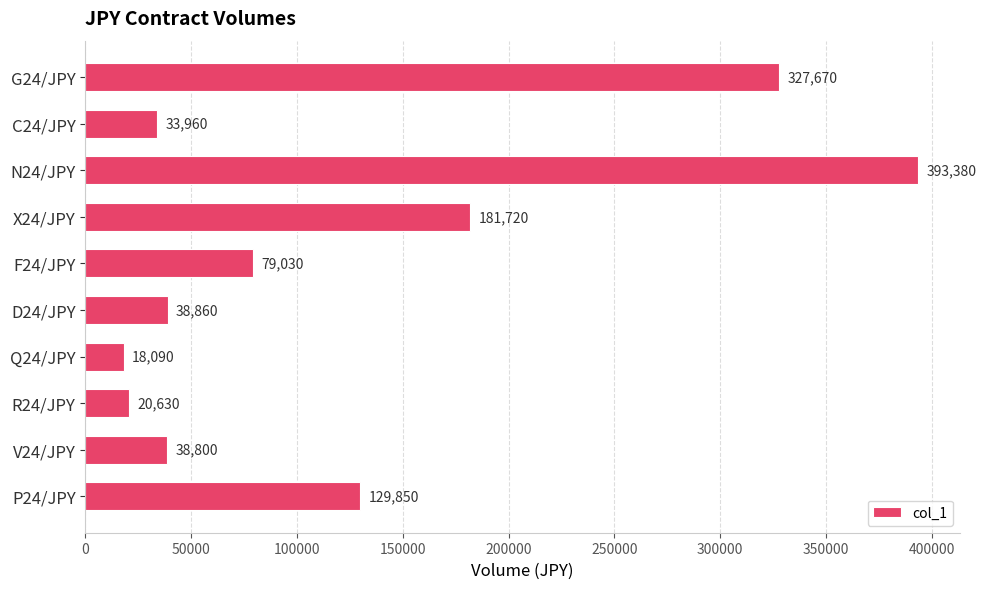

Are the bars horizontal?

Yes